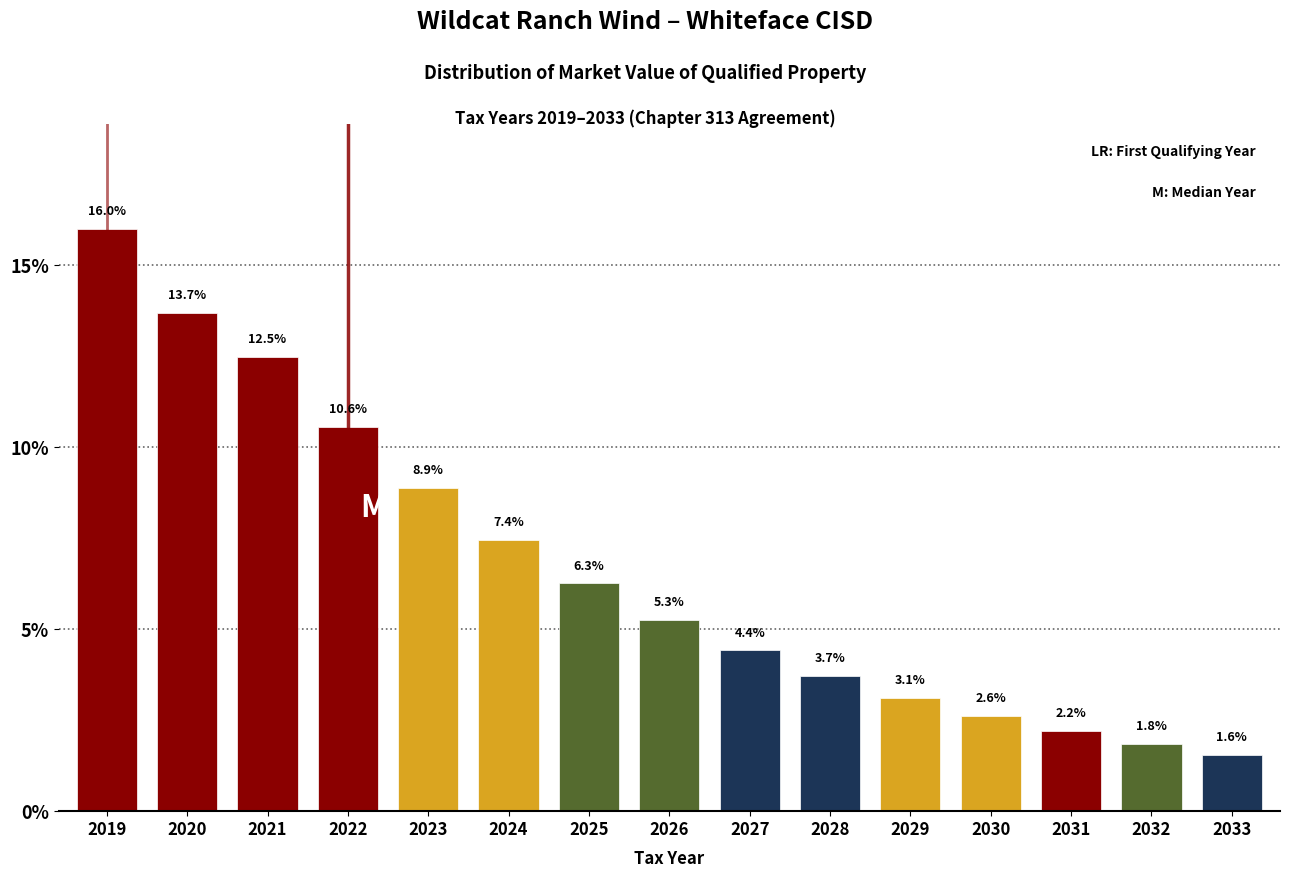

Reading left to right, transcribe all the data shown in this chart.

2019=16.0	2020=13.7	2021=12.5	2022=10.6	2023=8.9	2024=7.4	2025=6.3	2026=5.3	2027=4.4	2028=3.7	2029=3.1	2030=2.6	2031=2.2	2032=1.8	2033=1.6